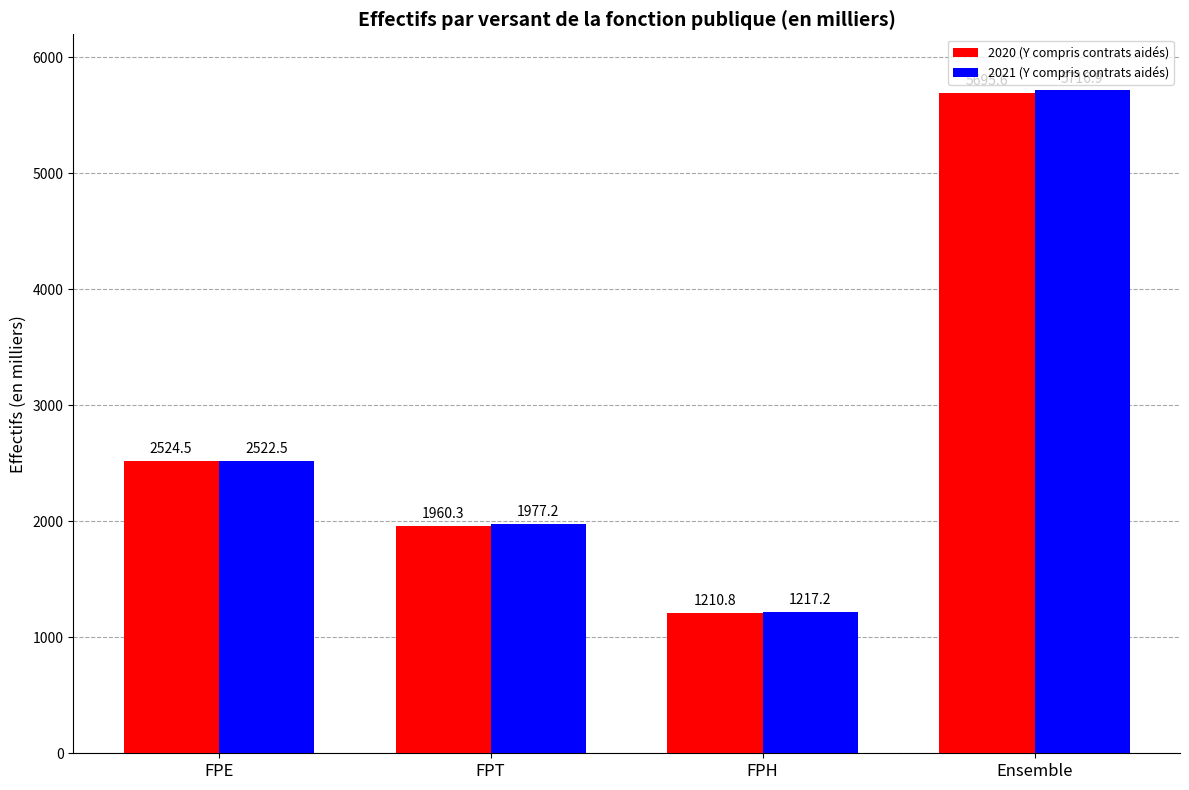

Read the 2021 (Y compris contrats aidés) value at Ensemble.

5716.9